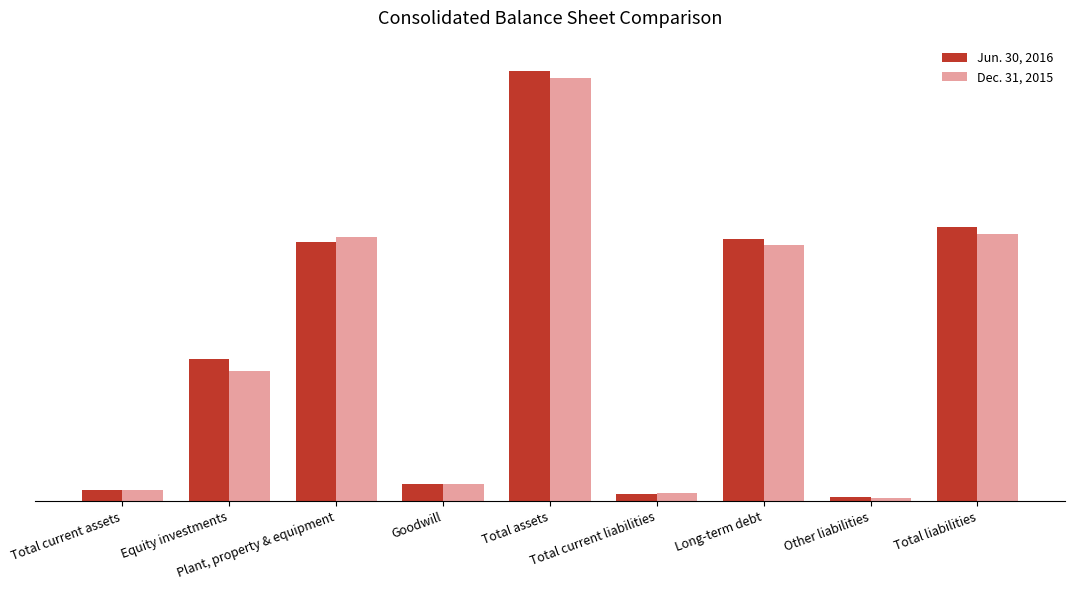

What is the difference between the Dec. 31, 2015 values at Total liabilities and Total assets?

1151